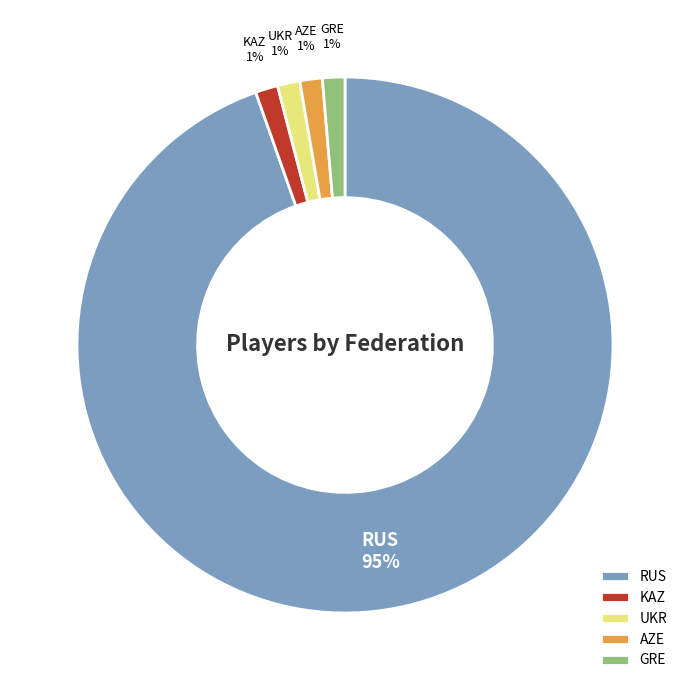

What is the largest slice in the pie chart?

RUS